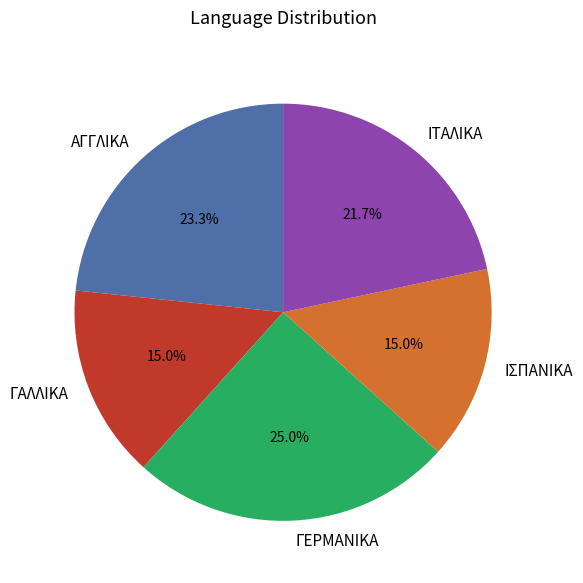

To the nearest percent, what is the difference between the ΓΑΛΛΙΚΑ and ΑΓΓΛΙΚΑ slice percentages?

8%